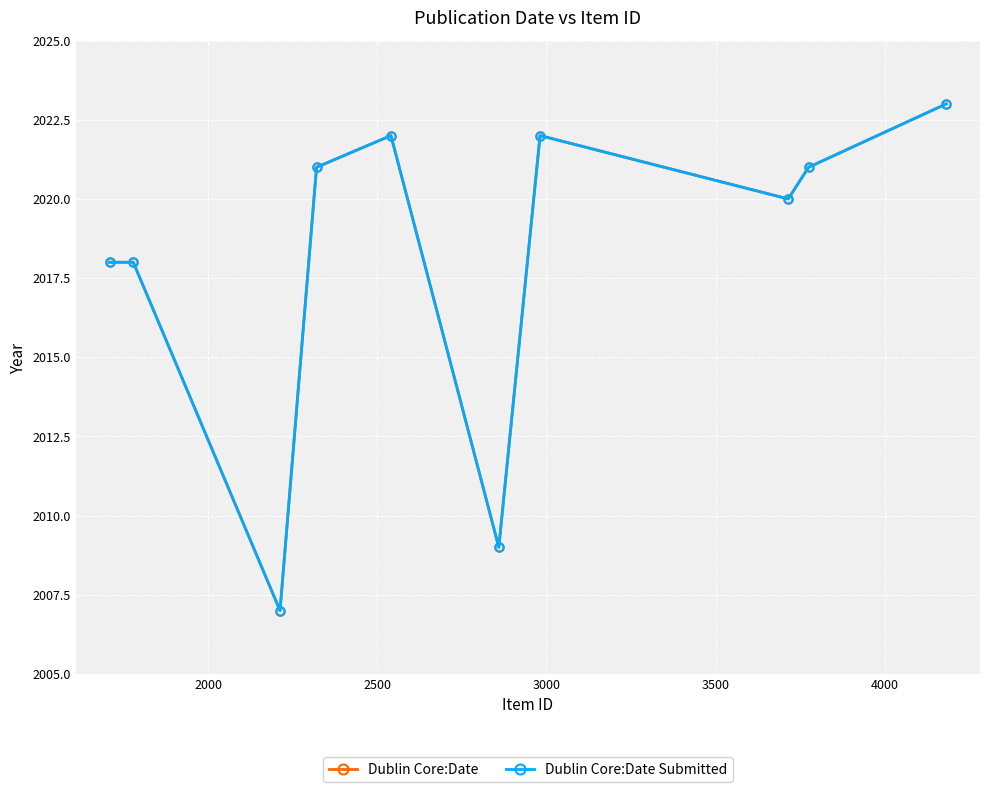

Does the chart have visible grid lines?

Yes